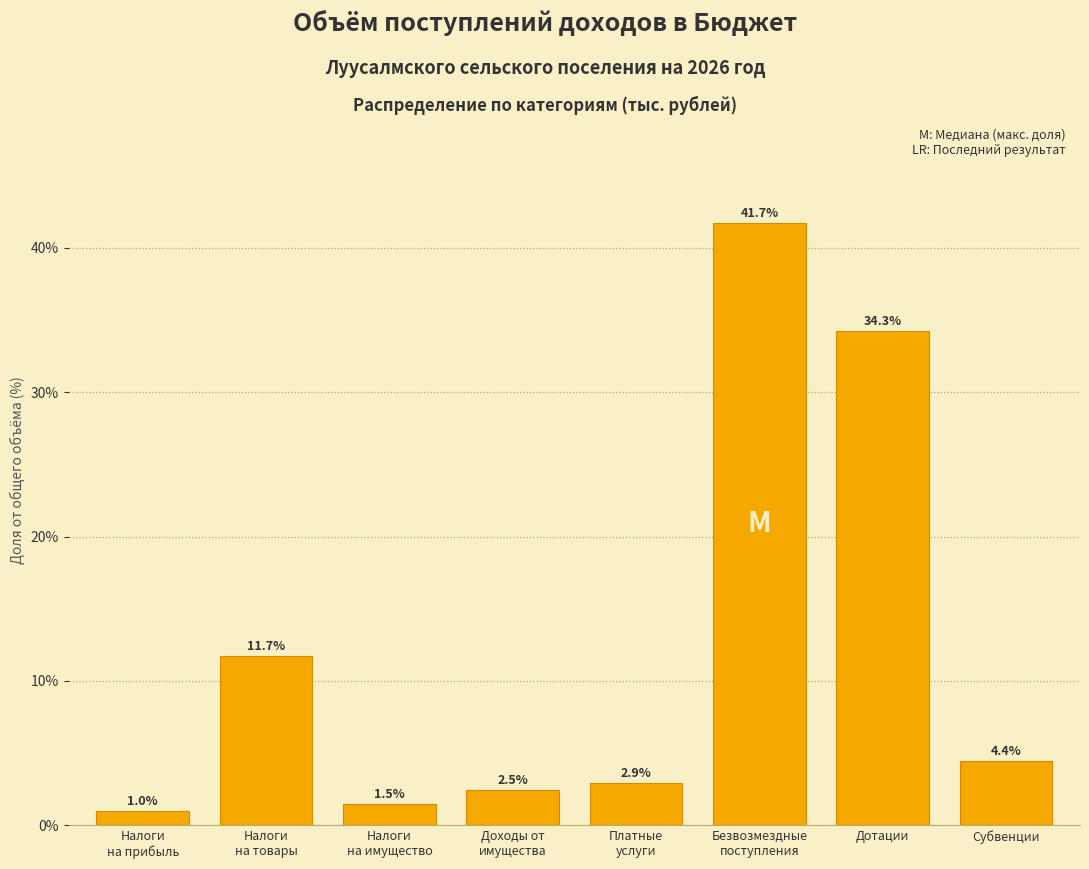

Reading left to right, extract all data points from this chart.

1.0	11.7	1.5	2.5	2.9	41.7	34.3	4.4